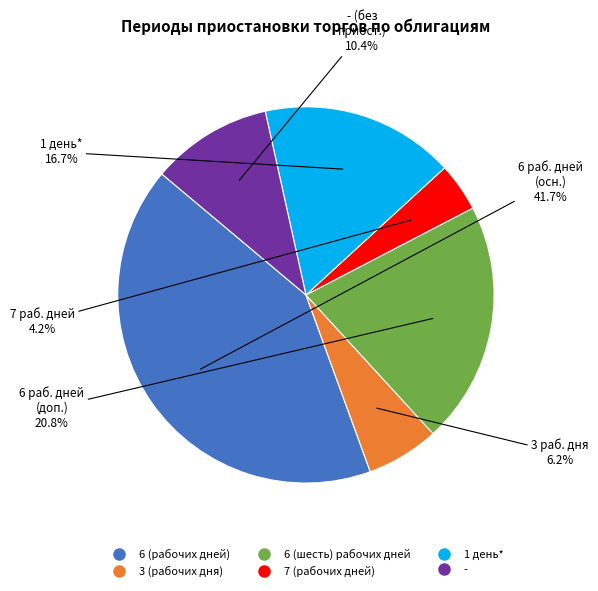

To the nearest percent, what is the average slice percentage?

17%